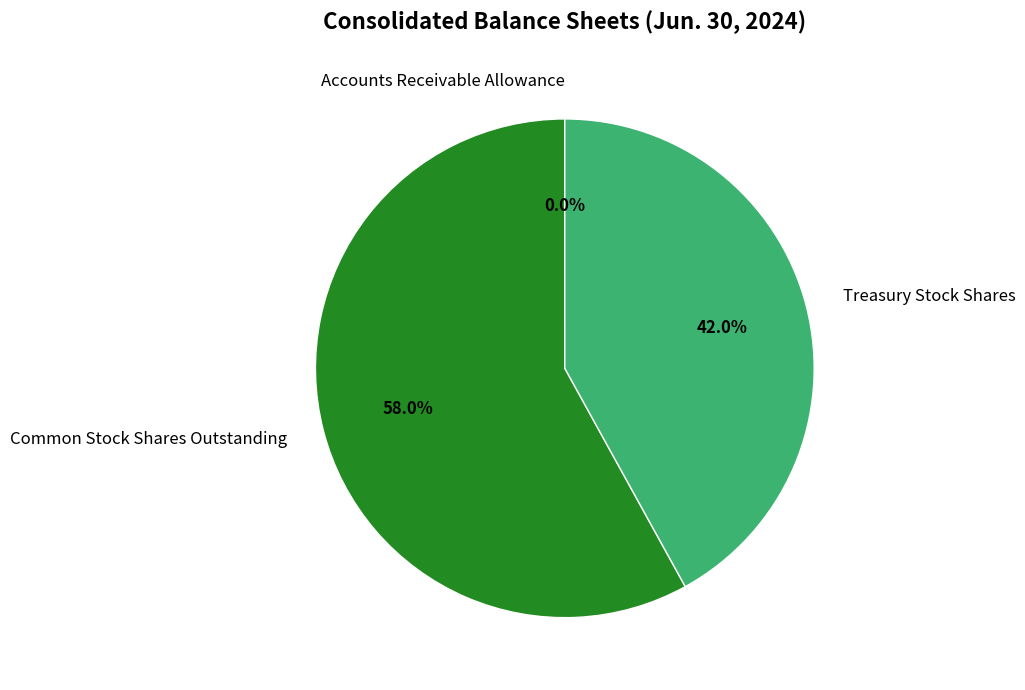

Combined, what portion of the pie is Treasury Stock Shares and Common Stock Shares Outstanding?

100.0%